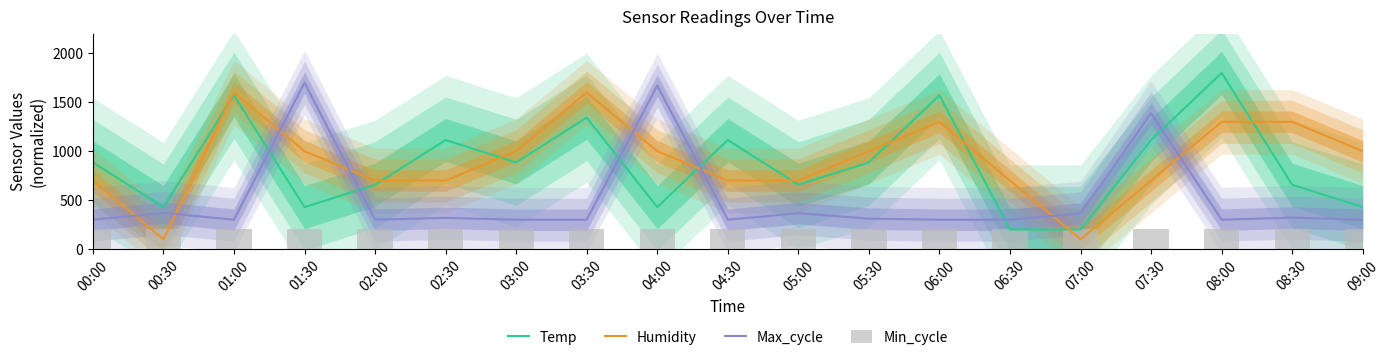

Is the value of Min_cycle at 01:00 greater than the value of Max_cycle at 06:00?

No